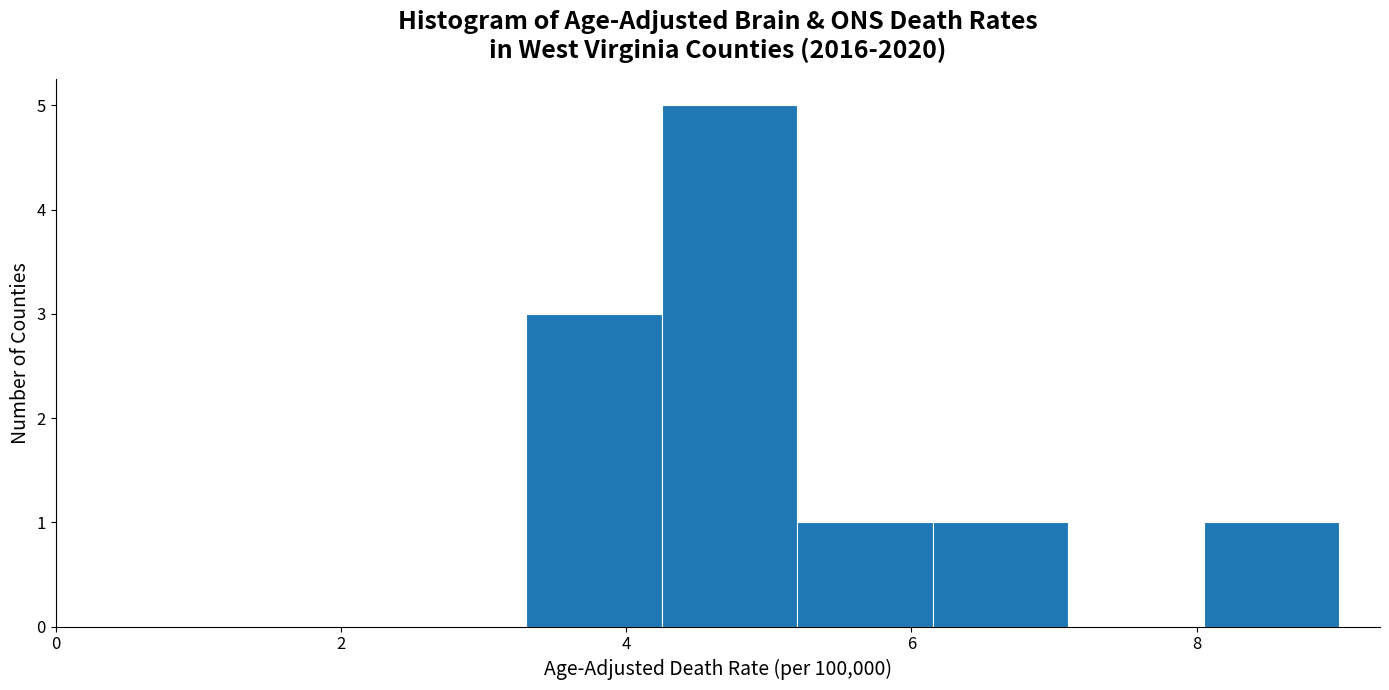

Reading left to right, list every bar in this chart as the range it spans on the x-axis followed by its height. Neither the bar edges nor the heights are printed on the chart, so give them approximately, as read against the axes.

3.30 to 4.25: 3
4.25 to 5.20: 5
5.20 to 6.15: 1
6.15 to 7.10: 1
7.10 to 8.05: 0
8.05 to 9.00: 1